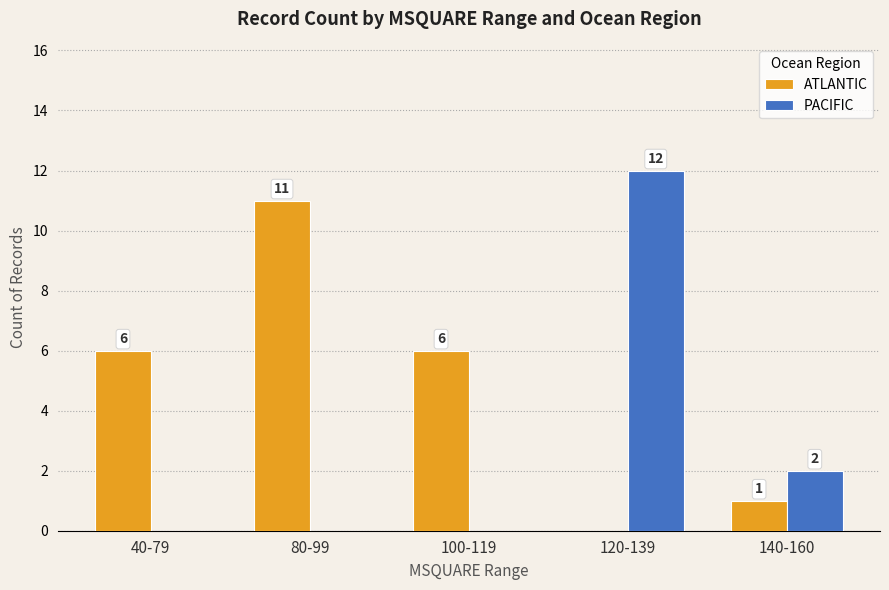

Which series has the largest total across all categories?

ATLANTIC